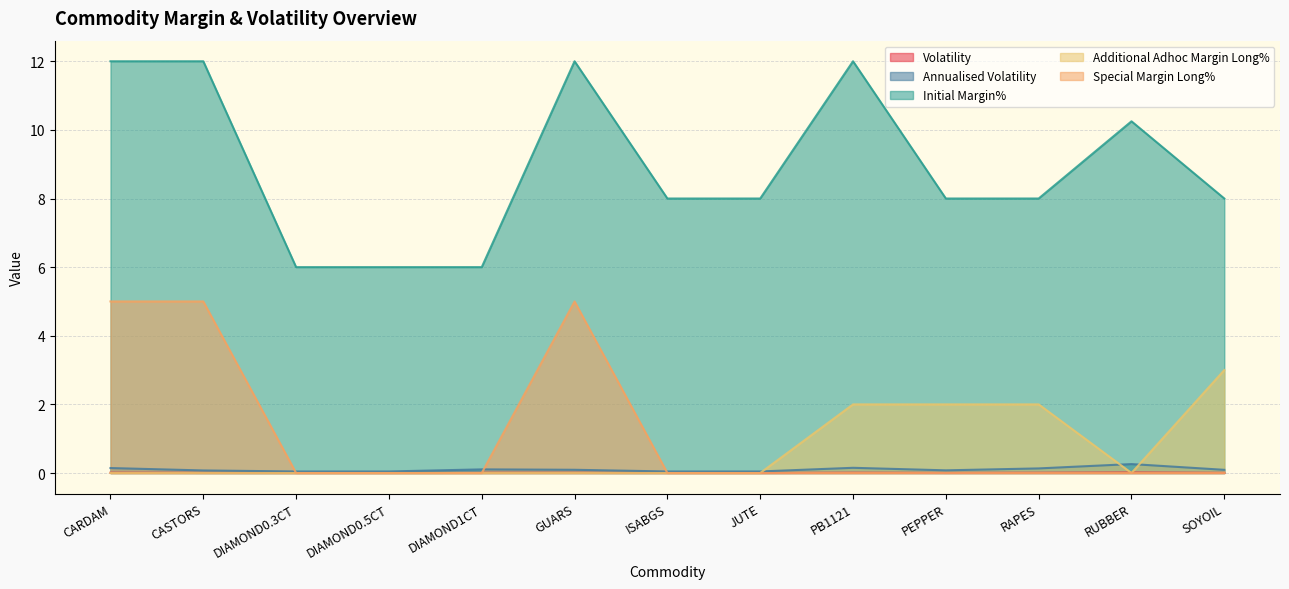

Which series ends up on top after the final intersection of Special Margin Long% and Annualised Volatility?

Annualised Volatility